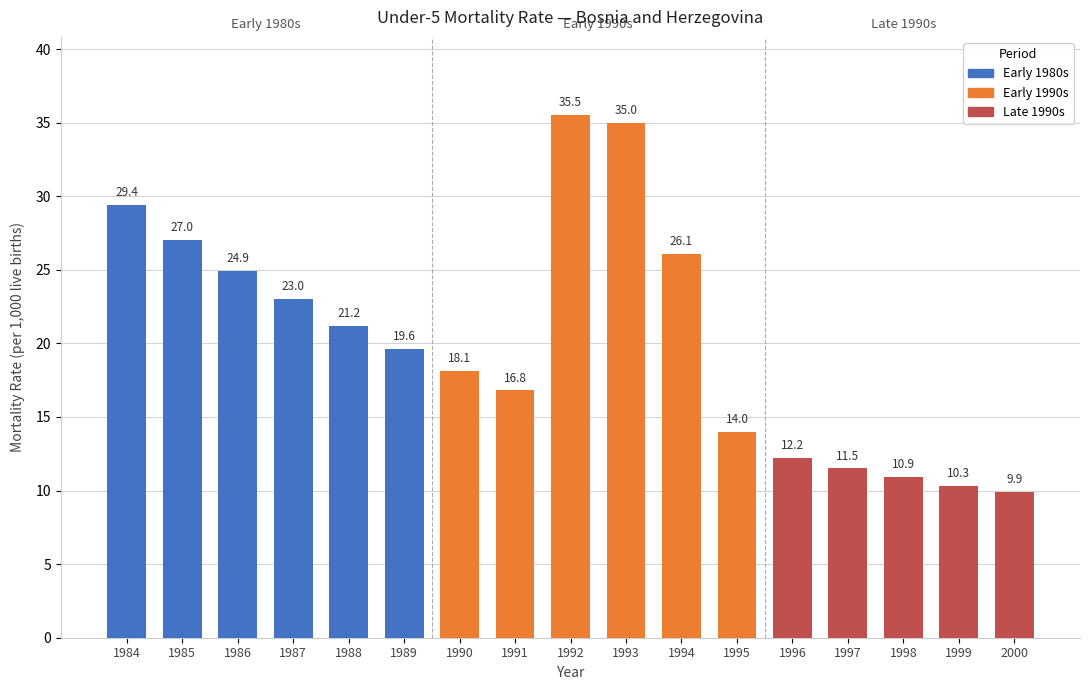

What is the ratio of the value at 1993 to the value at 1997?

3.0